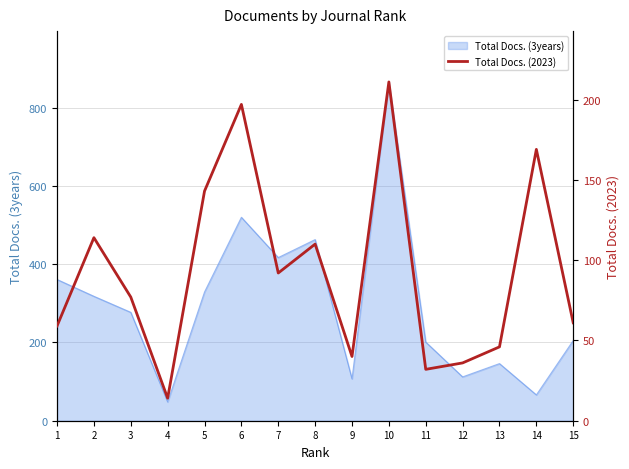

The value of Total Docs. (3years) at 10 is 866. True or false?

True